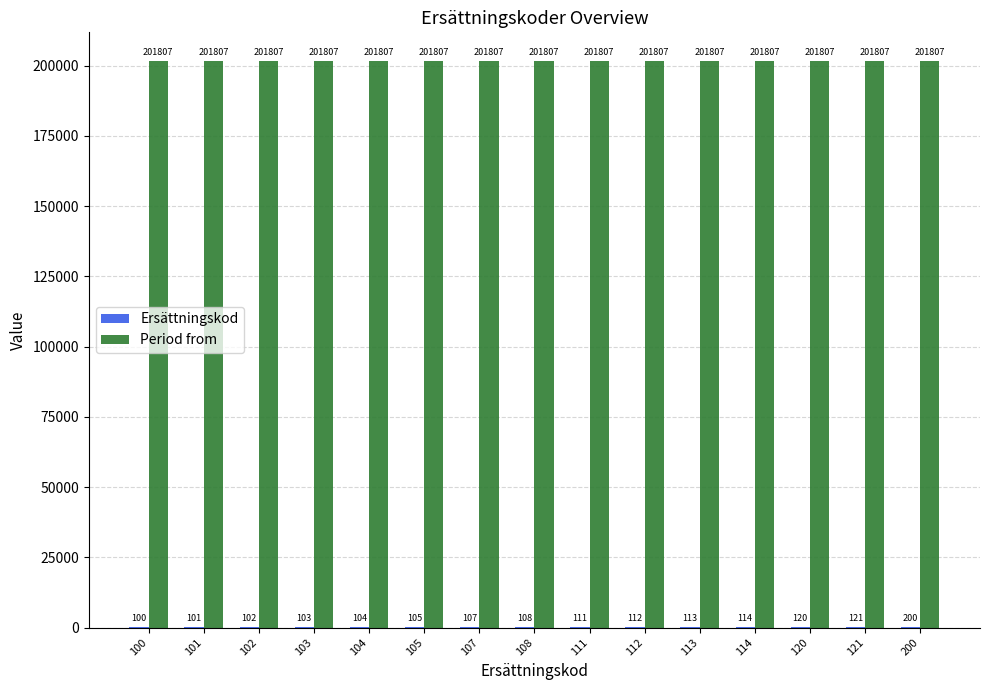

Are the bars grouped side by side (vs. stacked)?

Yes